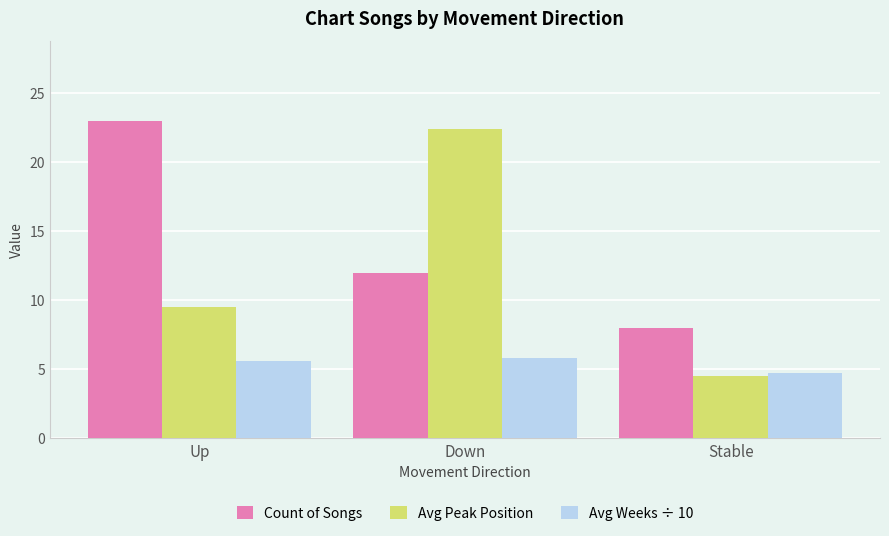

What is the average value of the Avg Peak Position series?

12.1